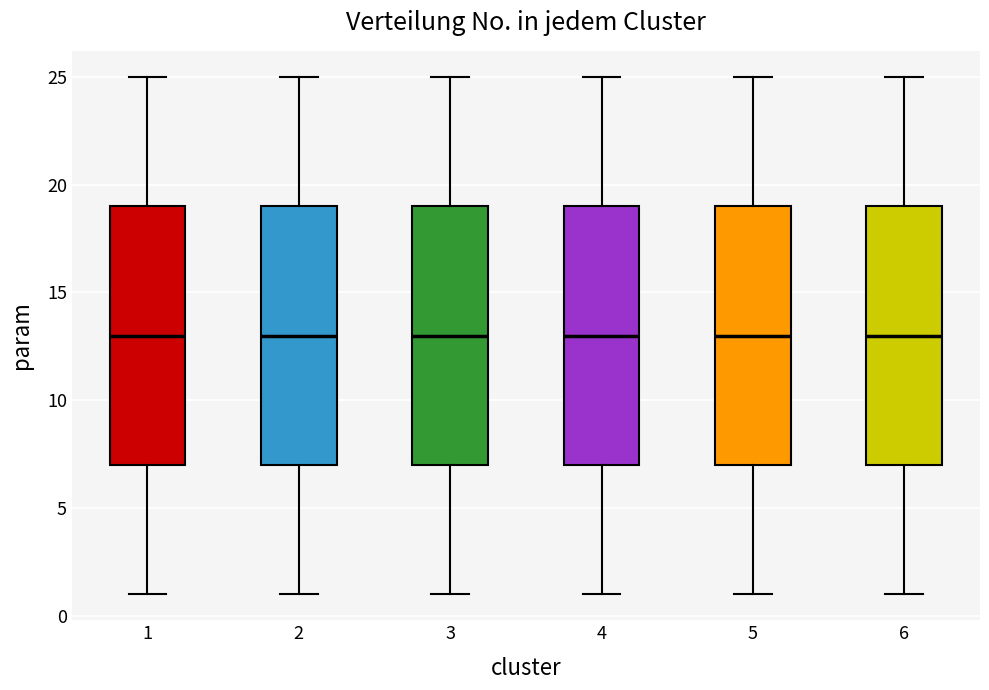

Reading left to right, transcribe this box plot: for each box, give where its median line is, the range the box spans, and where its two whiskers end, as read against the y-axis. The values are not printed on the chart, so give them approximately, as read against the axis.

1: median 13, box 7 to 19, whiskers 1 to 25
2: median 13, box 7 to 19, whiskers 1 to 25
3: median 13, box 7 to 19, whiskers 1 to 25
4: median 13, box 7 to 19, whiskers 1 to 25
5: median 13, box 7 to 19, whiskers 1 to 25
6: median 13, box 7 to 19, whiskers 1 to 25